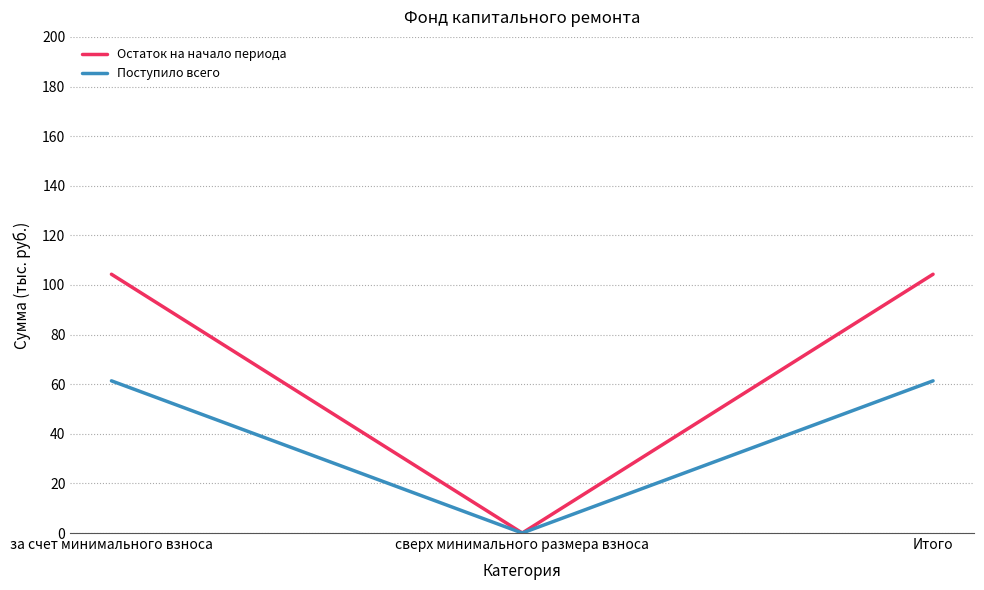

Which series has the widest spread of values?

Остаток на начало периода